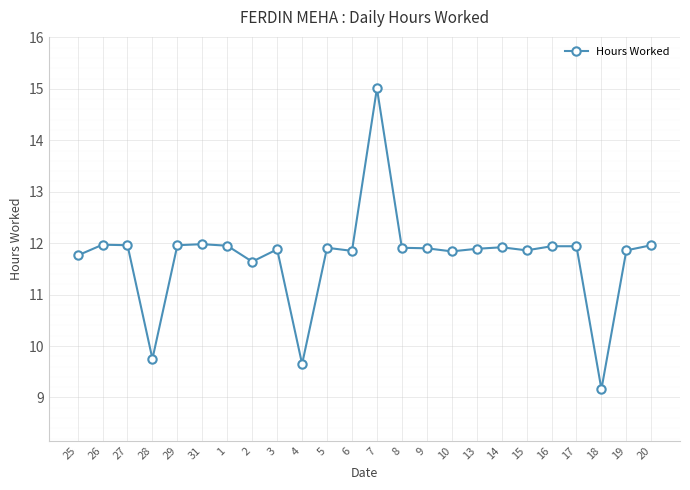

True or false: the data shows 19.9 at 26.

False